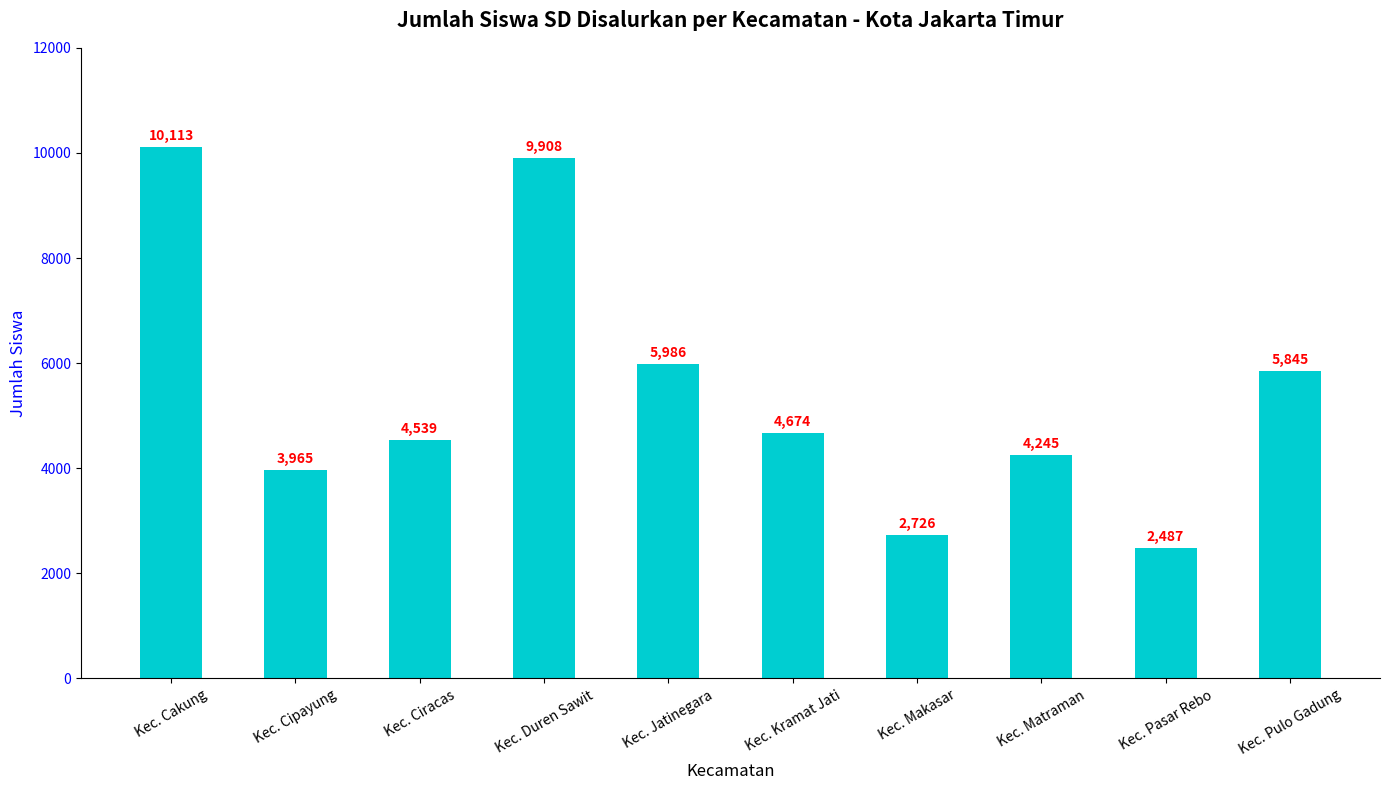

Does the chart contain any negative values?

No